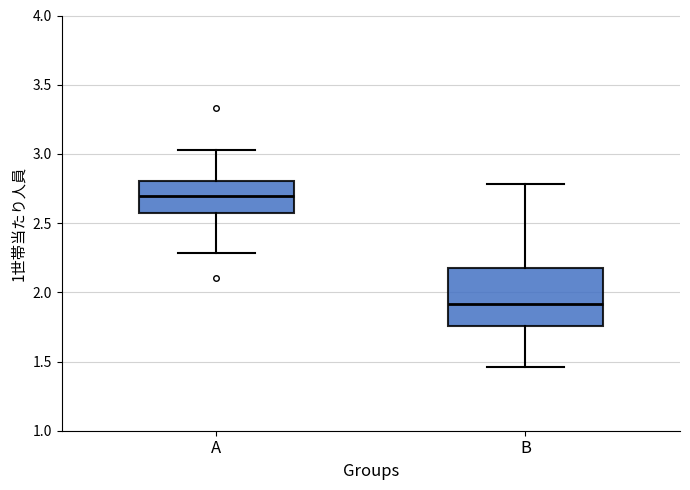

Comparing the boxes themselves (not the whiskers), which one is the tallest?

B